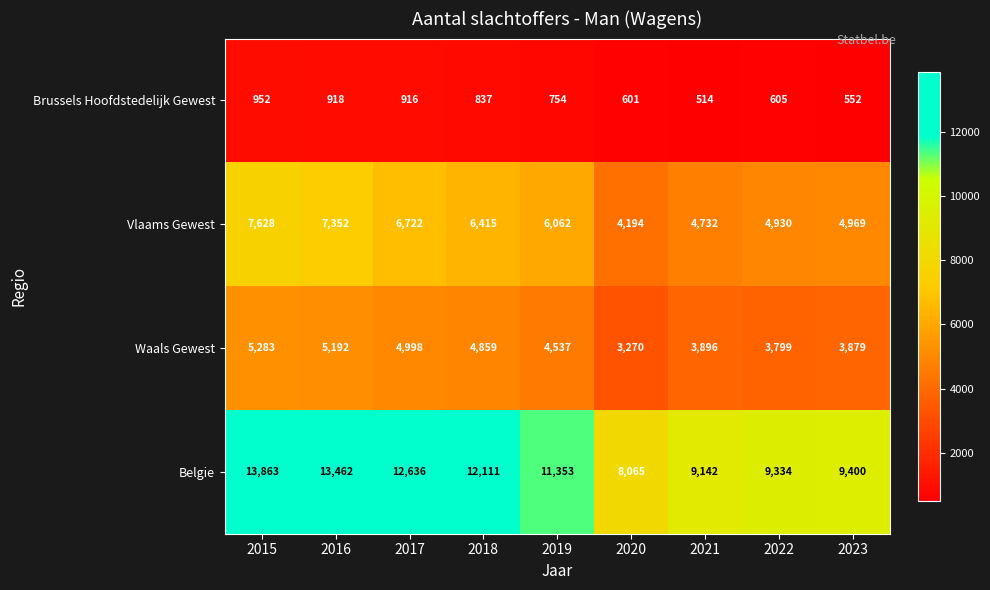

Which series changed the most between 2017 and 2021?

Belgie